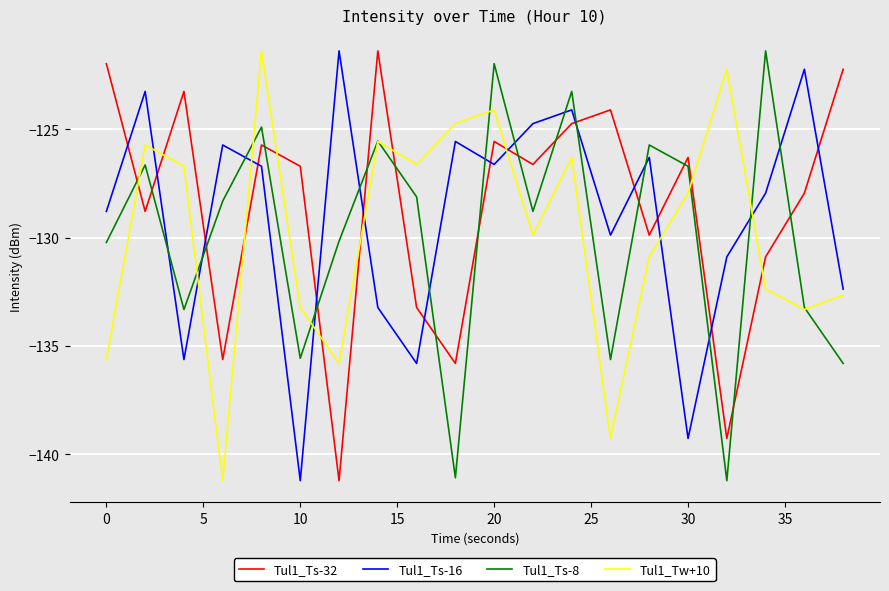

What is the greatest value displayed?

-121.4